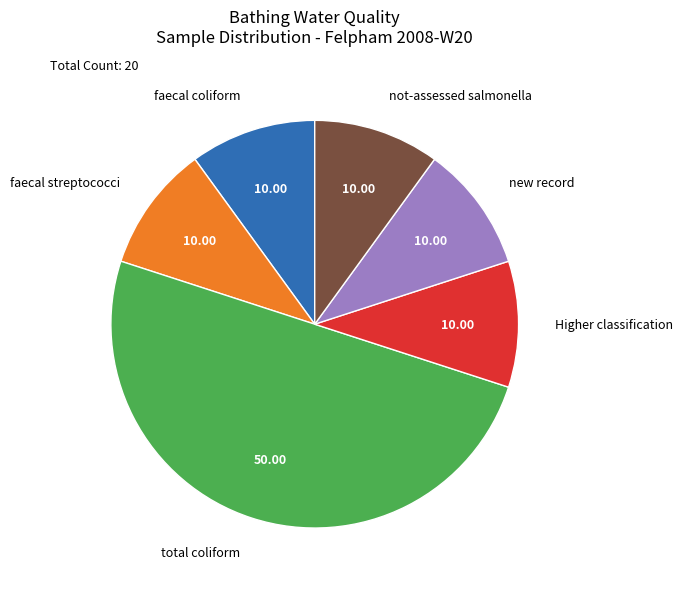

Approximately how many times larger is the value at faecal coliform compared to faecal streptococci?

1.0